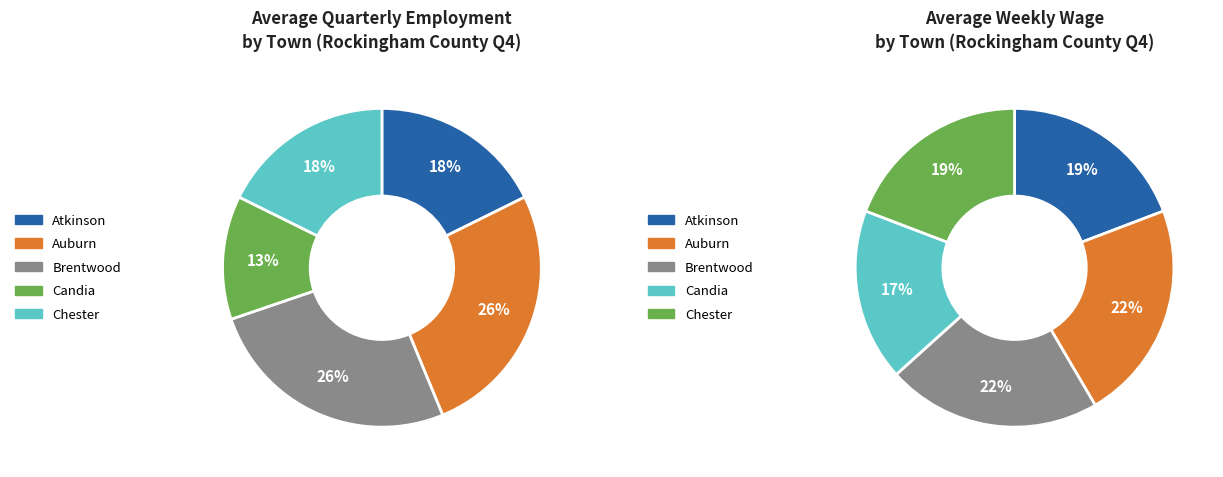

Which slice is the smallest?

Candia